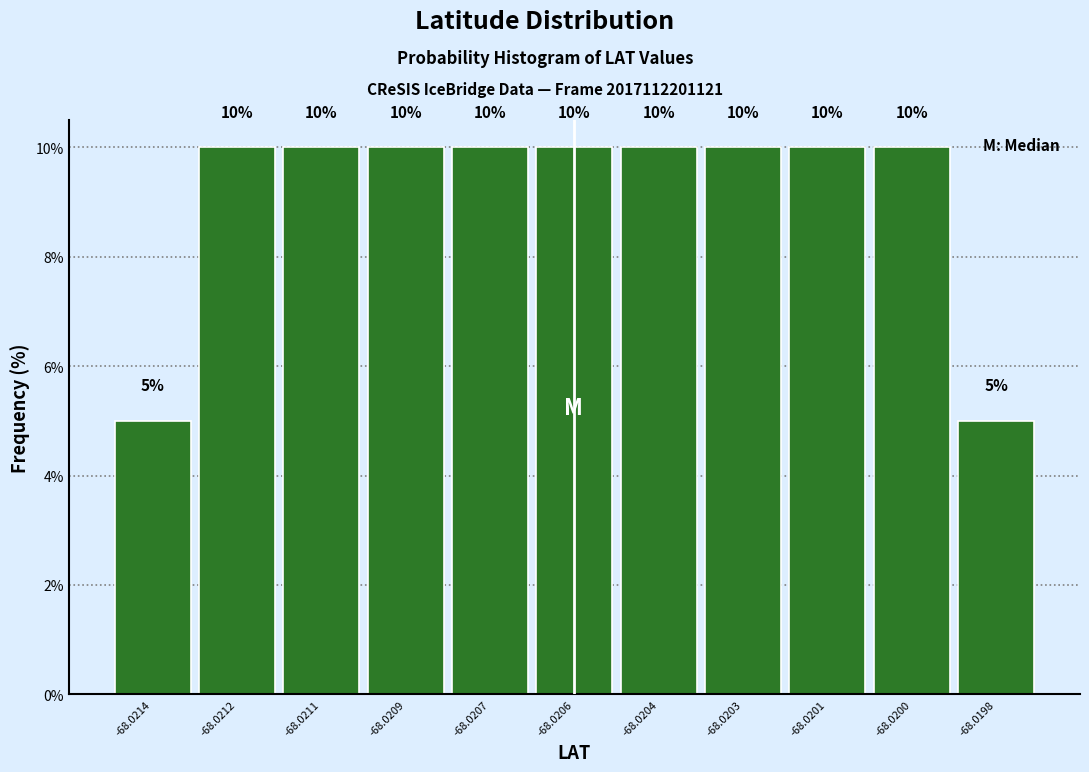

Reading left to right, extract all data points from this chart.

-68.0214=5	-68.0212=10	-68.0211=10	-68.0209=10	-68.0207=10	-68.0206=10	-68.0204=10	-68.0203=10	-68.0201=10	-68.0200=10	-68.0198=5